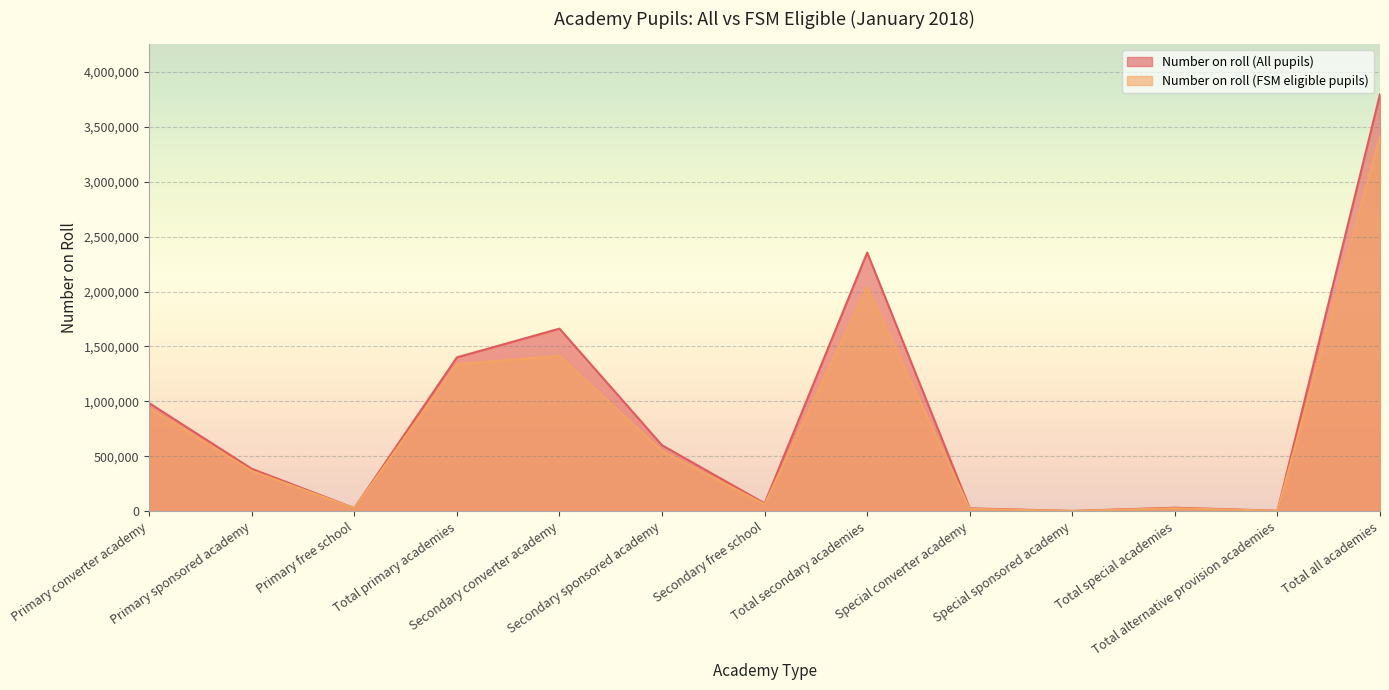

List the series in order of their peak value, highest first.

Number on roll (All pupils), Number on roll (FSM eligible pupils)